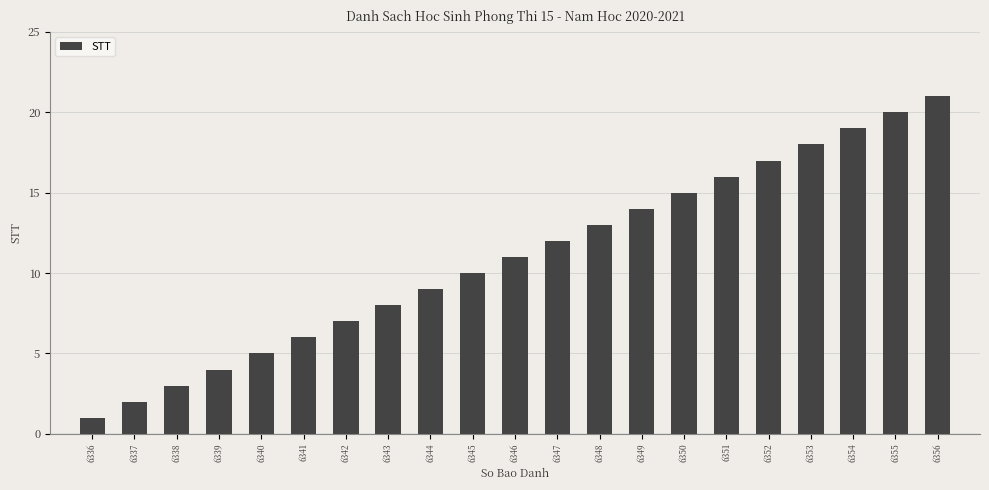

True or false: the data shows 21 at 6356.

True